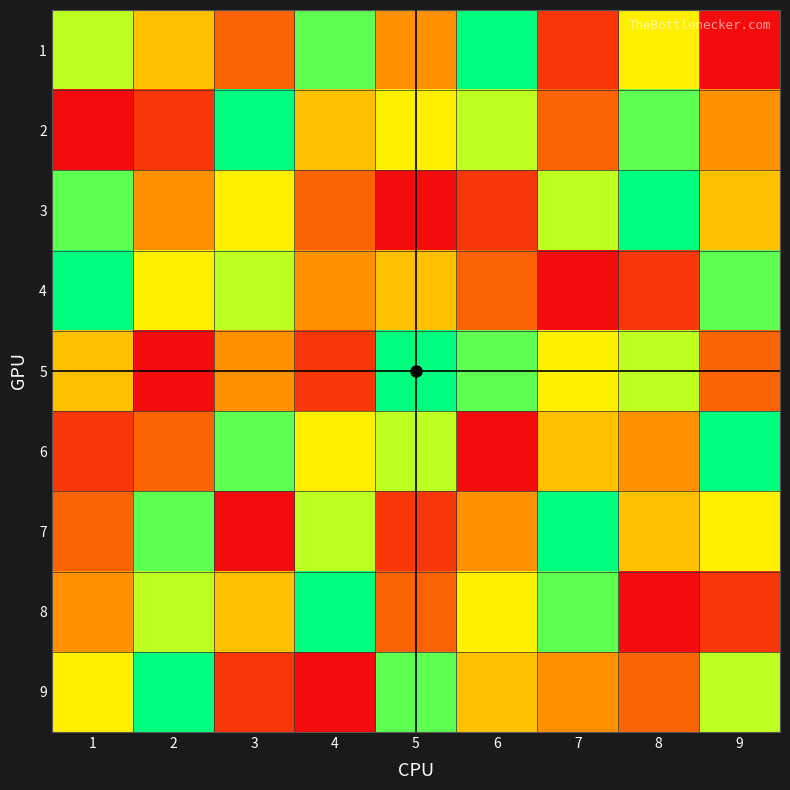

What is the difference between the 6 values at 4 and 7?

1